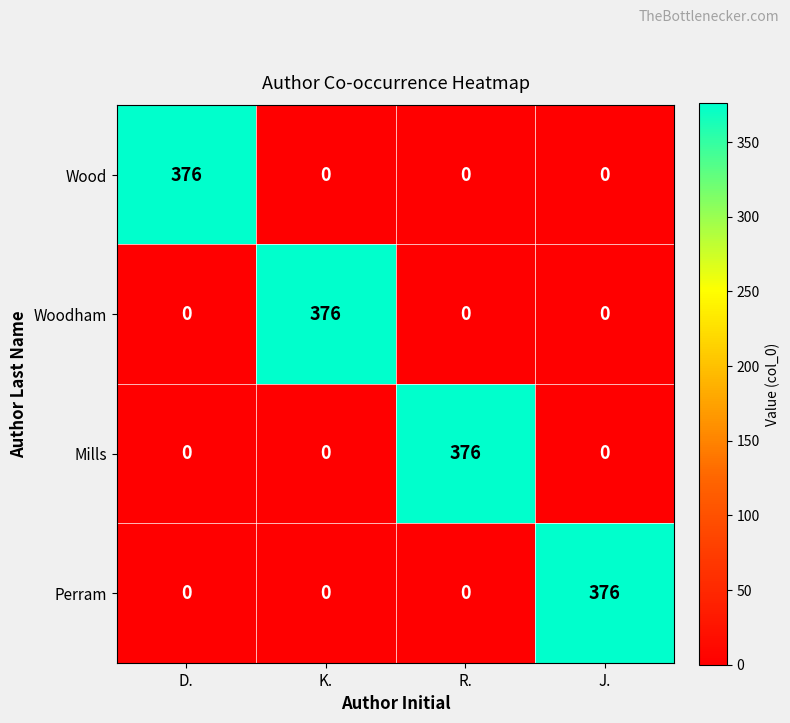

True or false: Mills has a value of 0 at D..

True